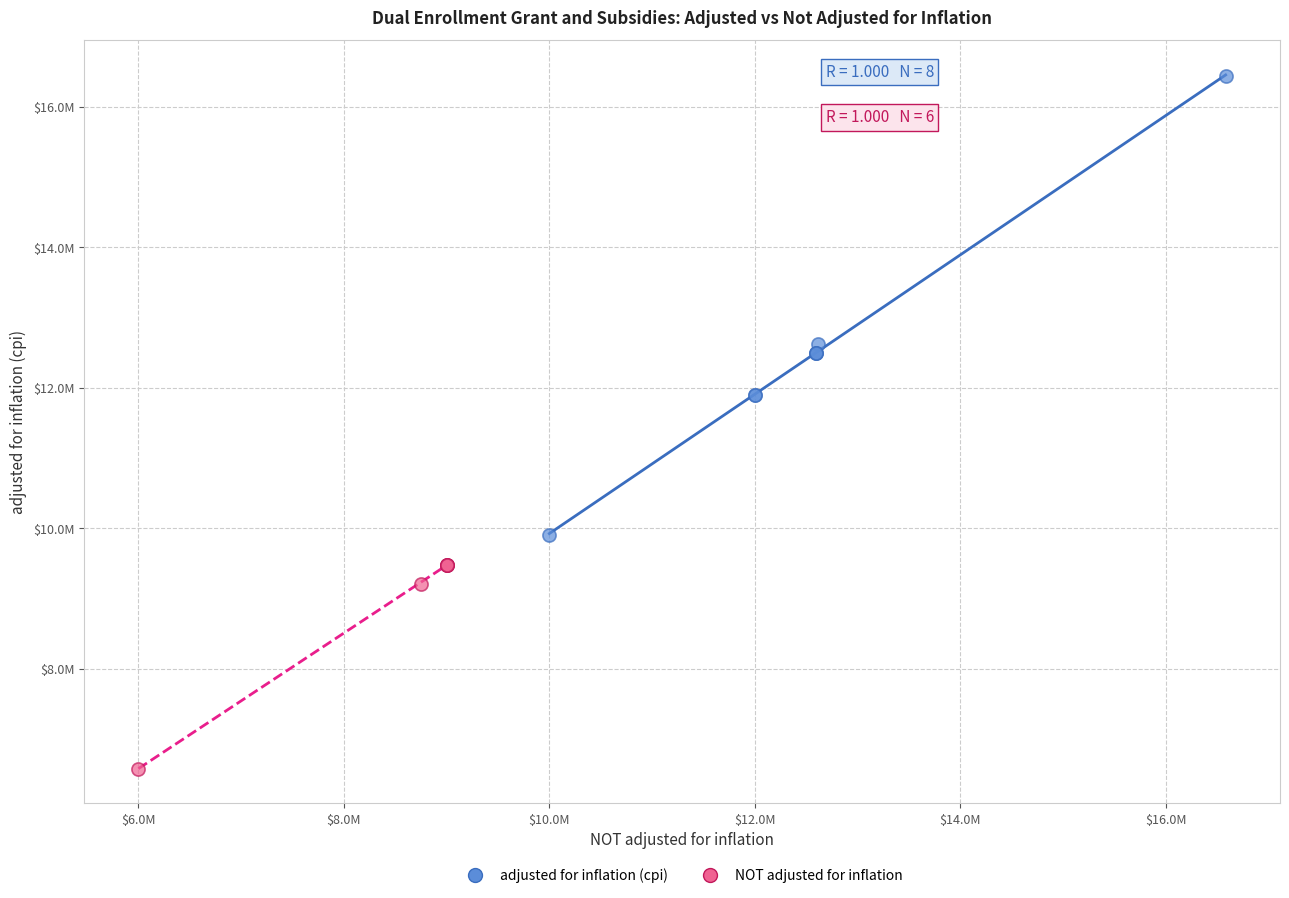

Which series contains the lowest Y value?

NOT adjusted for inflation